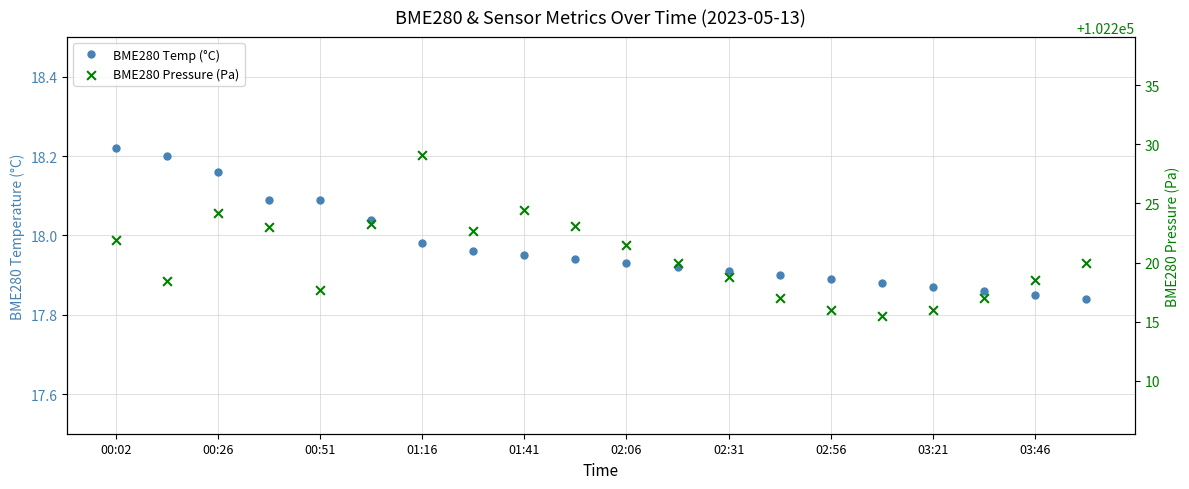

What is the total value across all series at 03:21?

102233.9